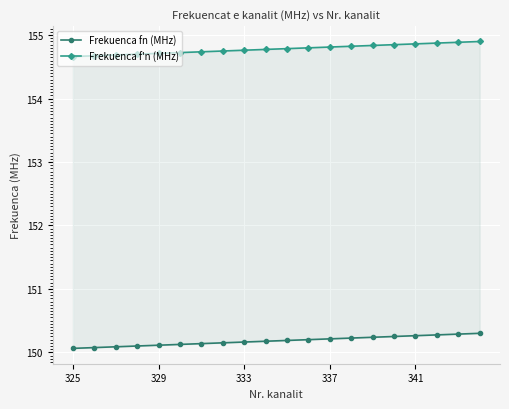

Is the value of Frekuenca f'n (MHz) at 11 greater than the value of Frekuenca fn (MHz) at 12?

Yes